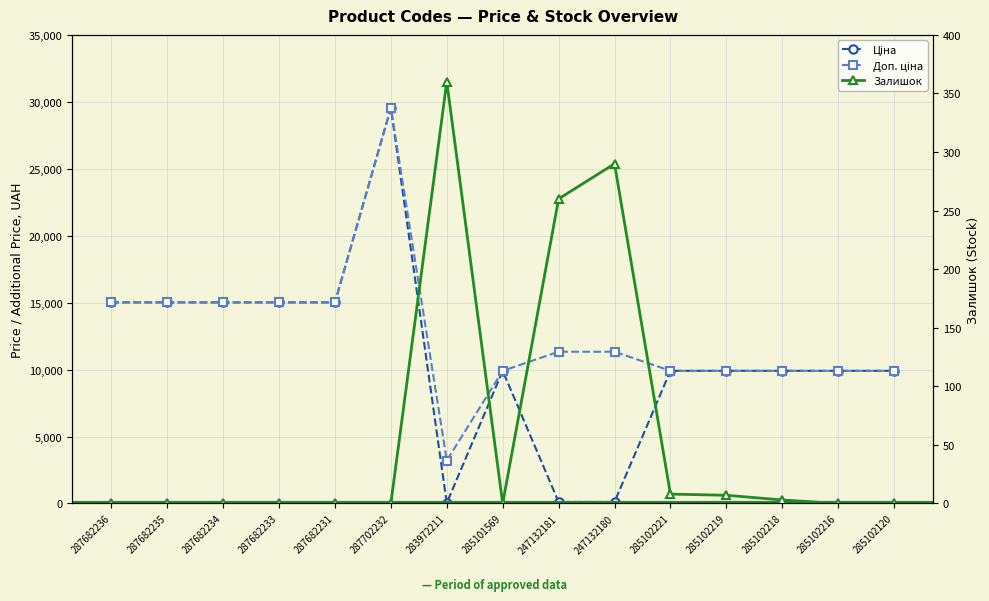

What is the label of the 12th point from the right?

287682233